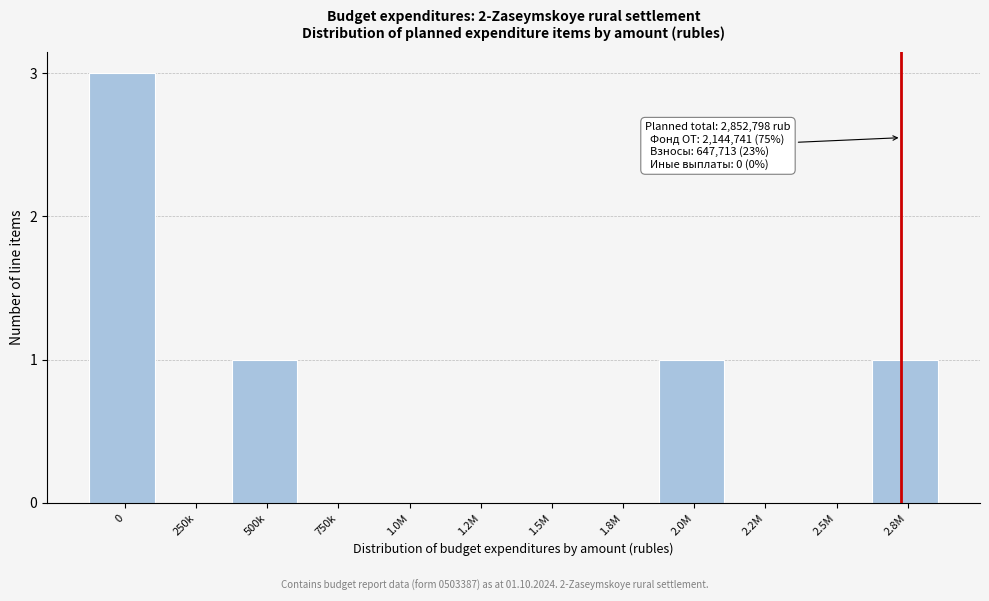

Reading left to right, extract all data points from this chart.

0=3	250k=0	500k=1	750k=0	1.0M=0	1.2M=0	1.5M=0	1.8M=0	2.0M=1	2.2M=0	2.5M=0	2.8M=1